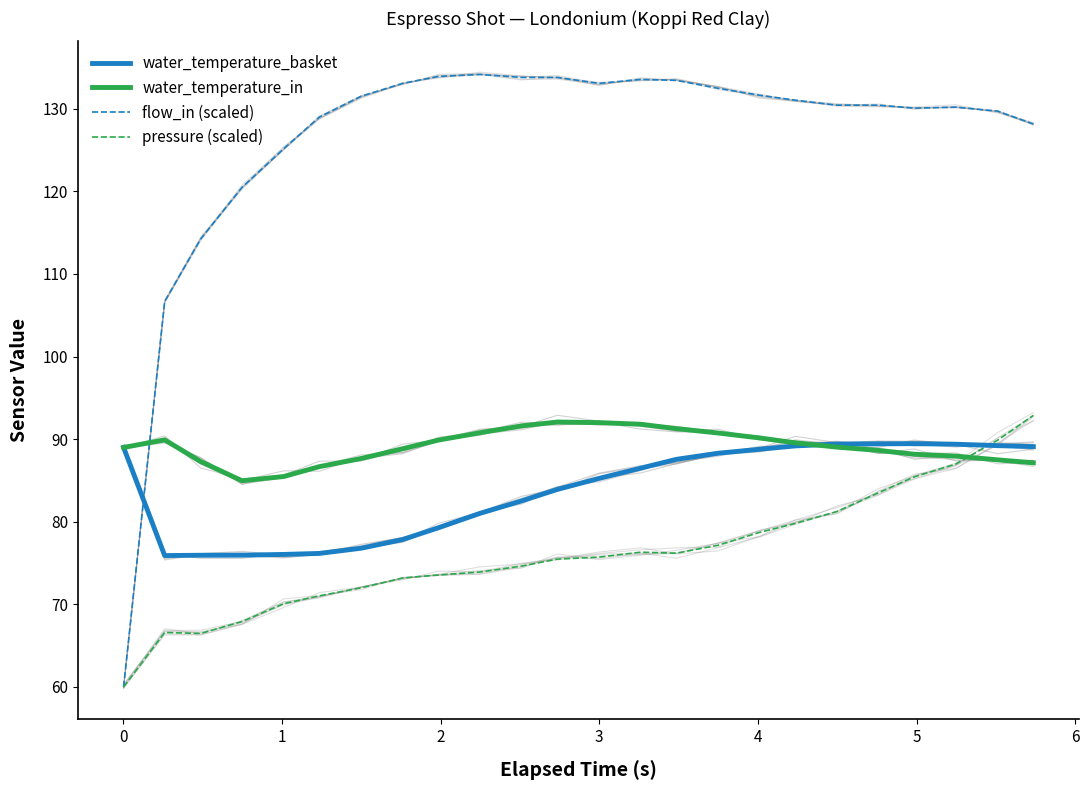

What is the highest value of the flow_in (scaled) series?

134.2